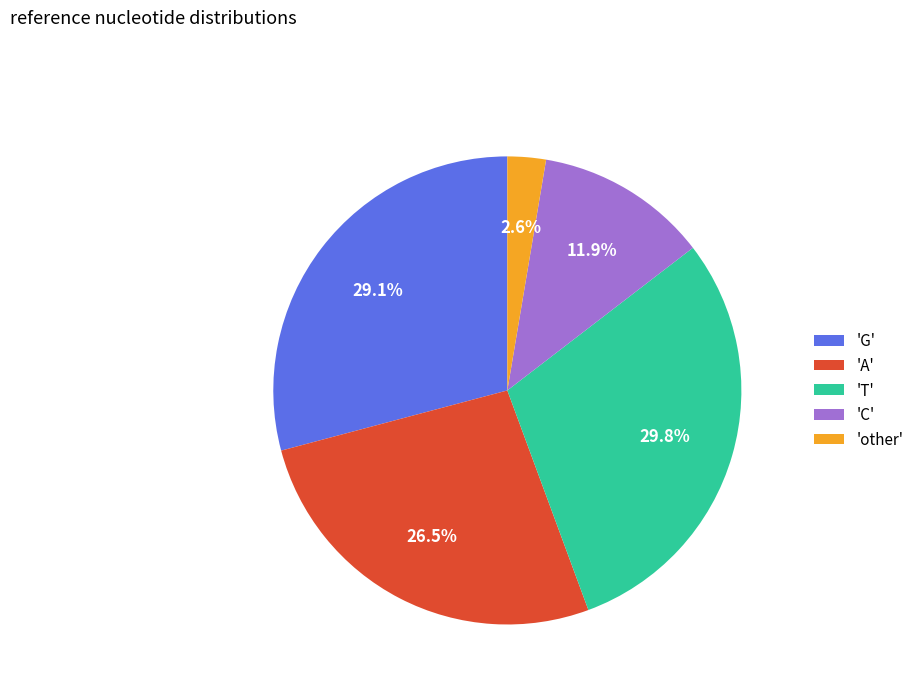

How many segments does this pie chart have?

5